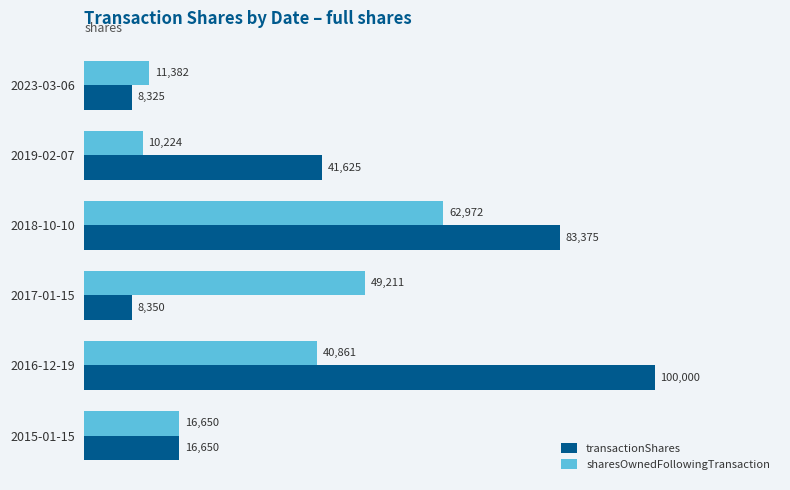

Rank the categories by transactionShares value from lowest to highest.

2023-03-06, 2017-01-15, 2015-01-15, 2019-02-07, 2018-10-10, 2016-12-19